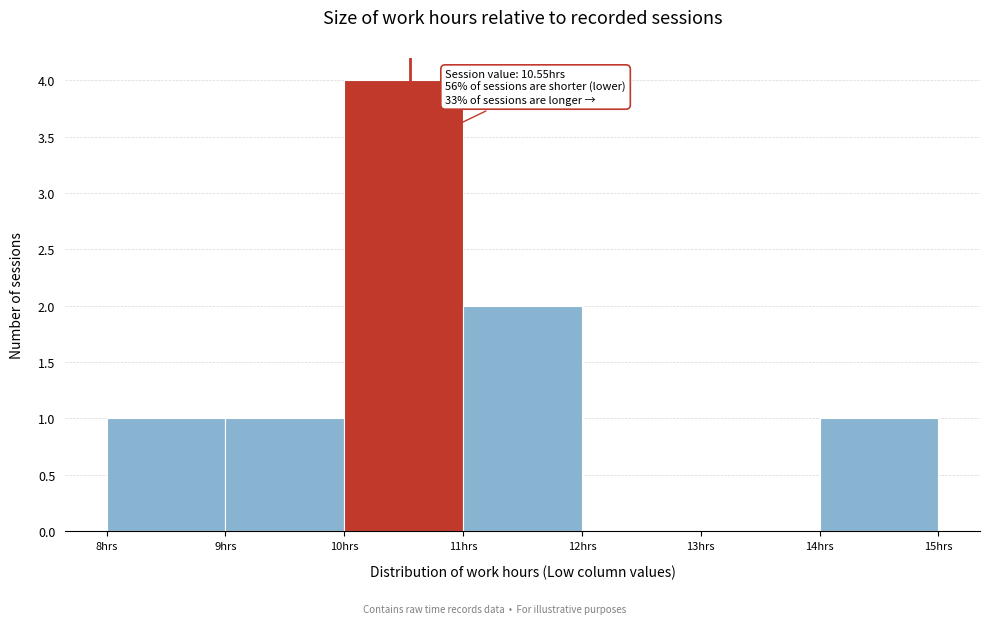

Over which range of the x-axis is the bar tallest?

10 to 11